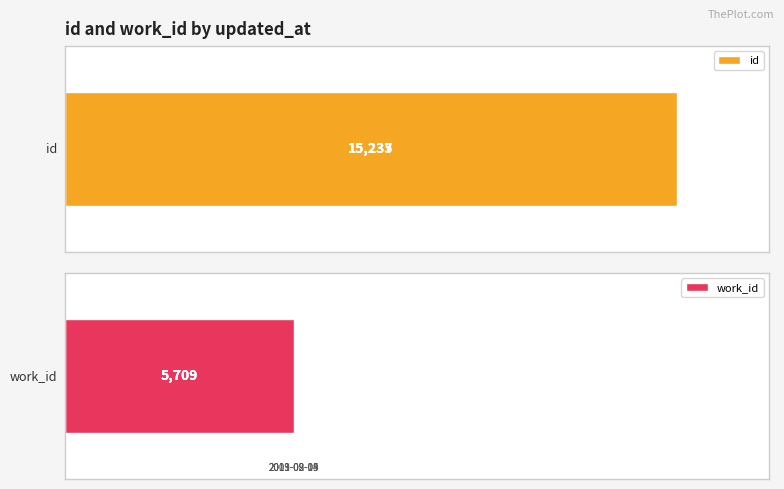

Which series has the largest total across all categories?

id